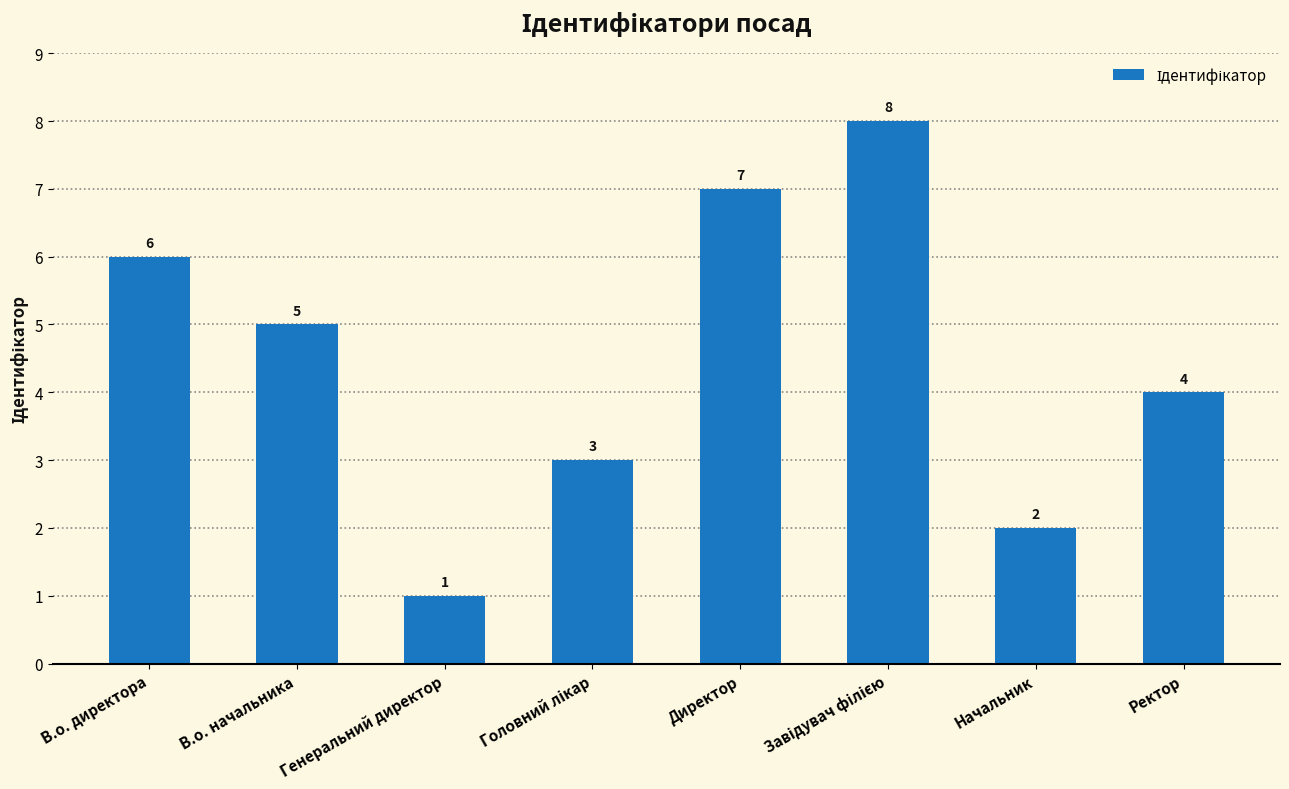

At which category does the chart reach its minimum across all series?

Генеральний директор